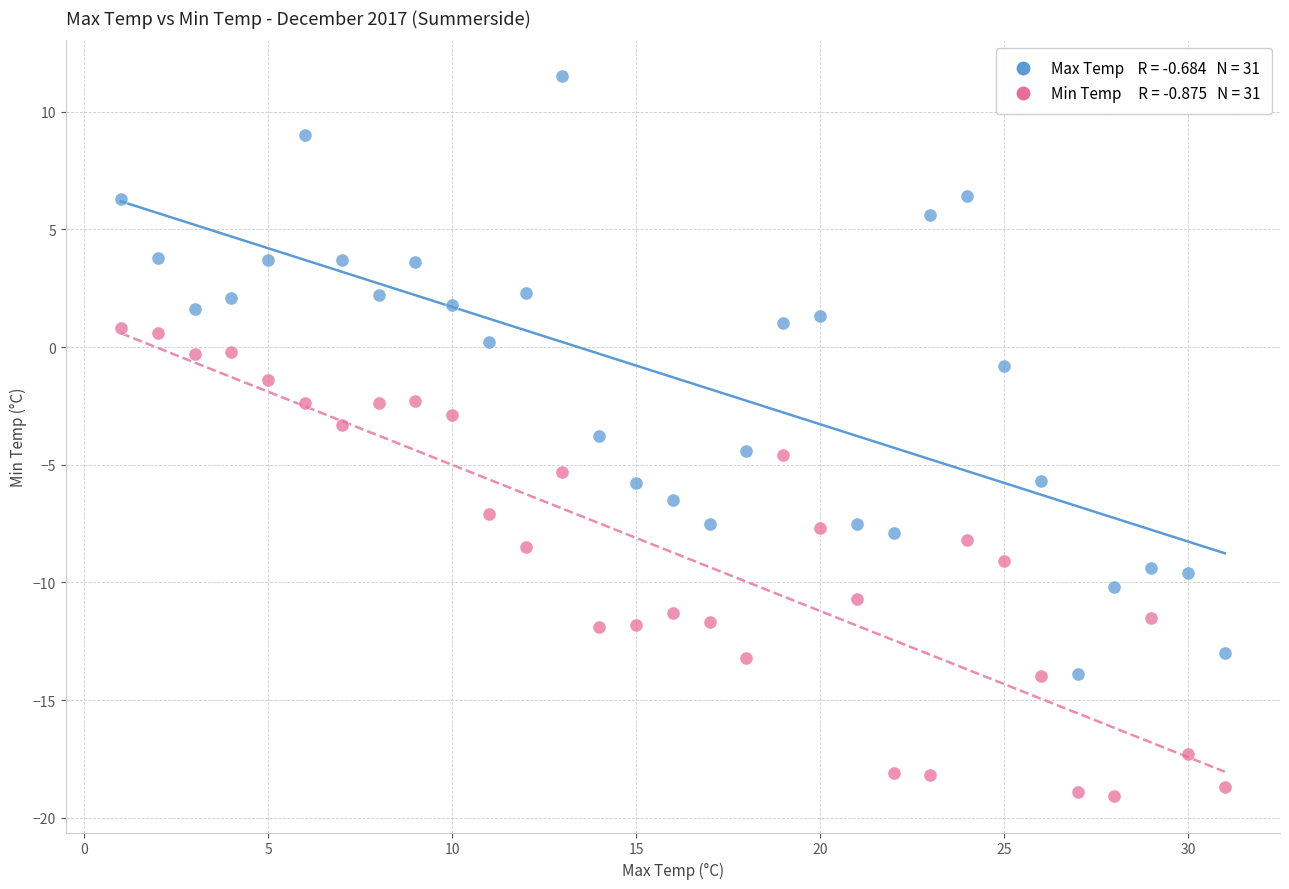

Across all data points, what is the range of Y values (max minus min)?

30.6